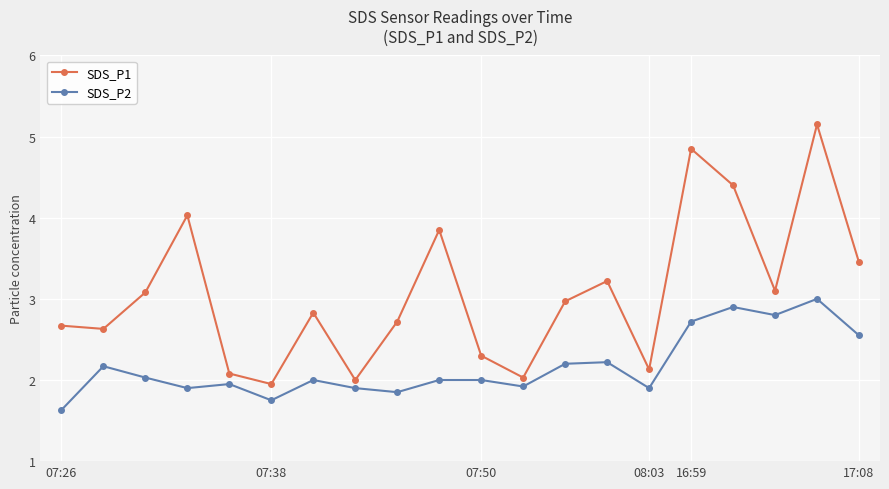

Which series has the largest range (max minus min)?

SDS_P1